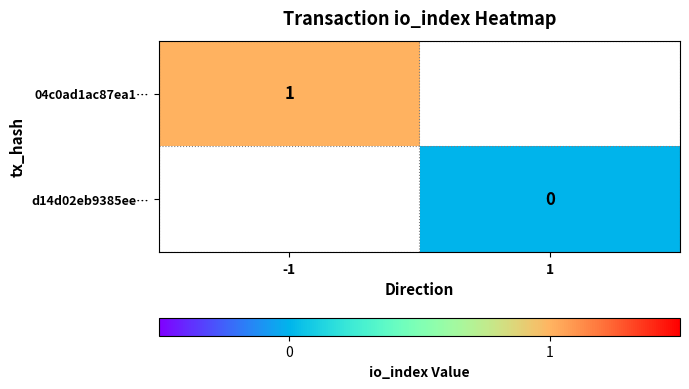

True or false: 04c0ad1ac87ea1… has a value of 0 at -1.

False